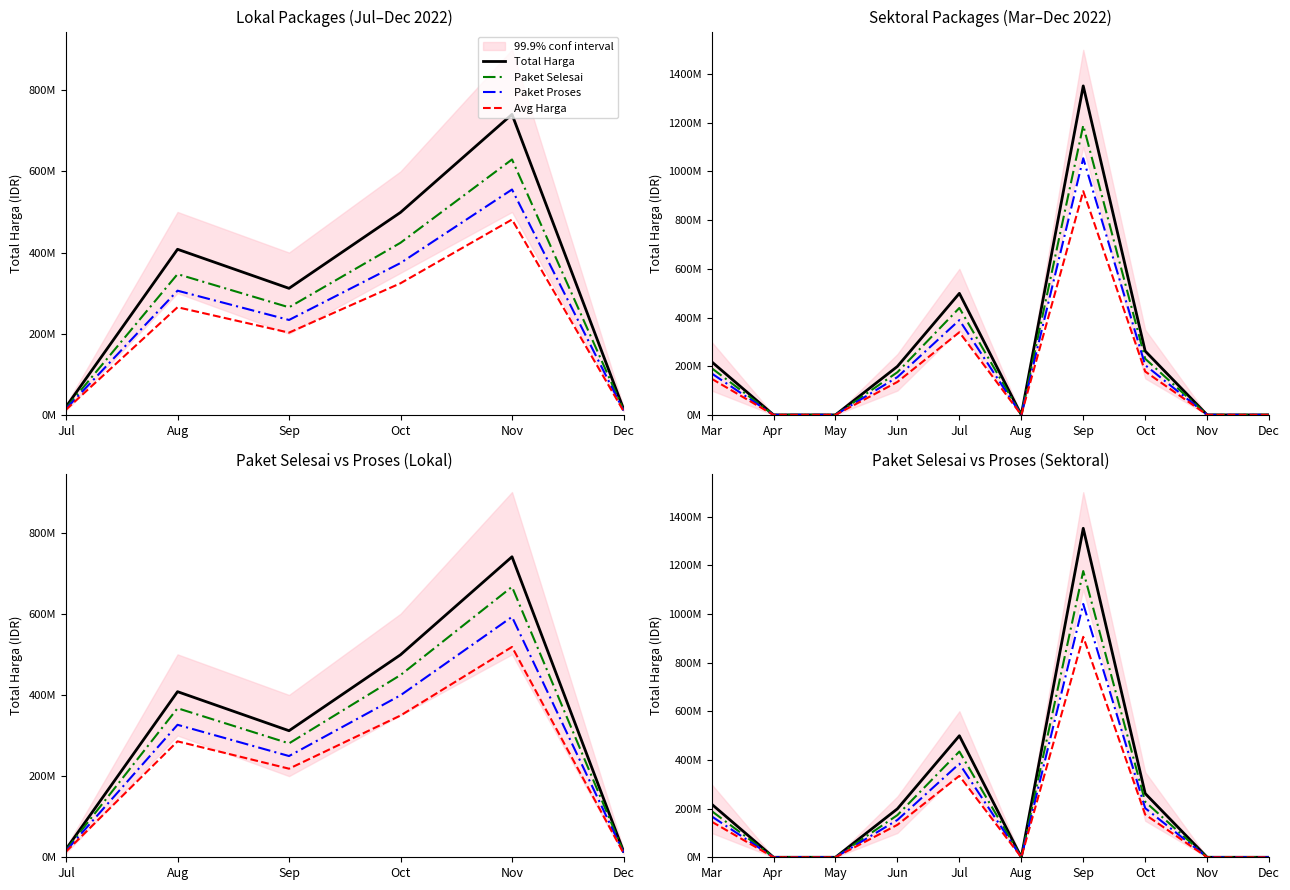

Which series changed the most between Jul and Oct?

Total Harga